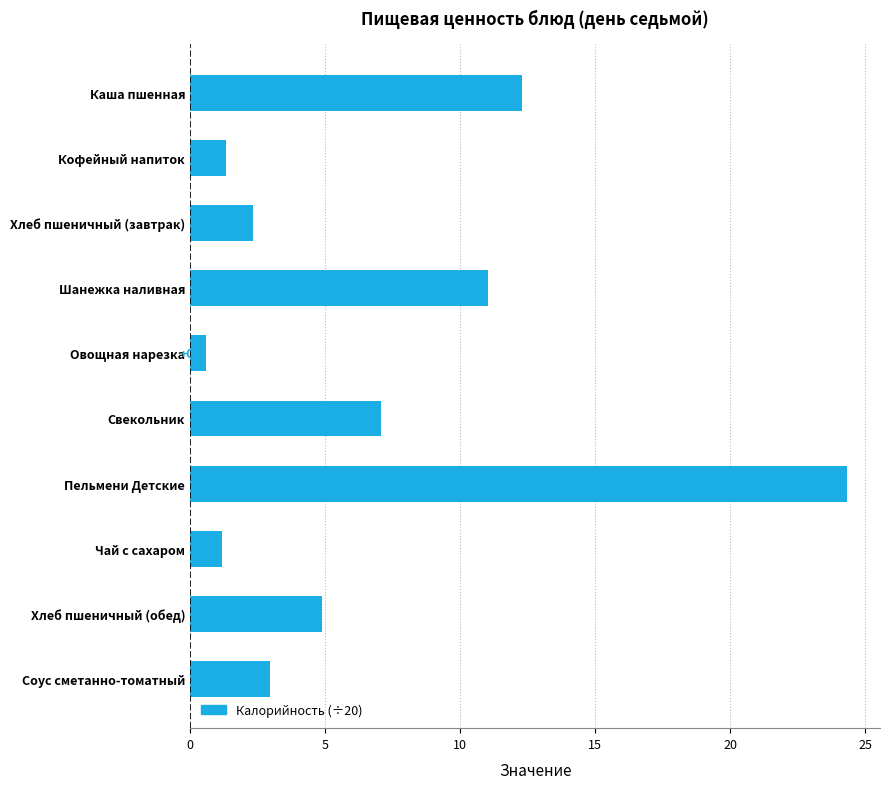

The value at Хлеб пшеничный (обед) is 4.9. True or false?

True